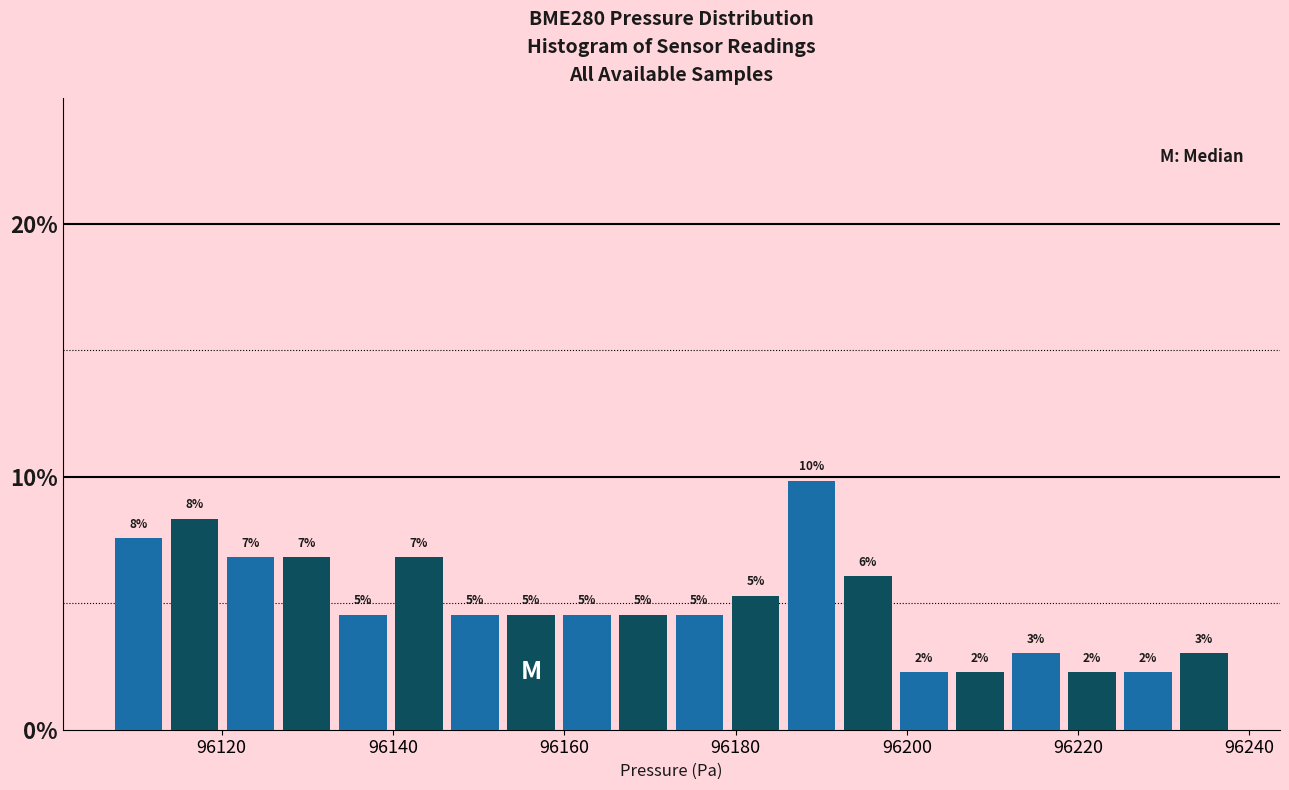

Around what value on the x-axis is the tallest bar? Give the approximate position of its centre, as read against the axis.

96188